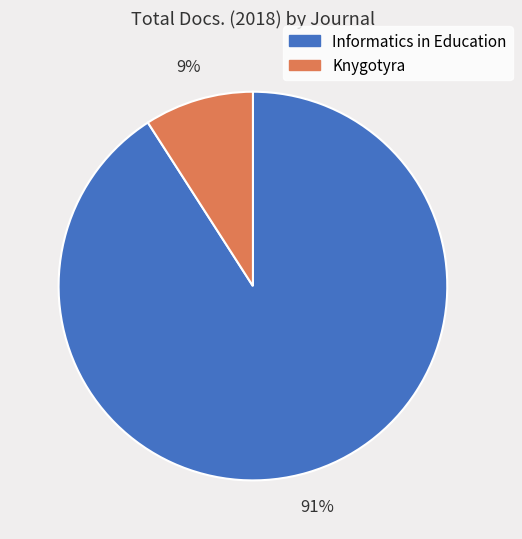

True or false: Informatics in Education accounts for 91% of the total.

True